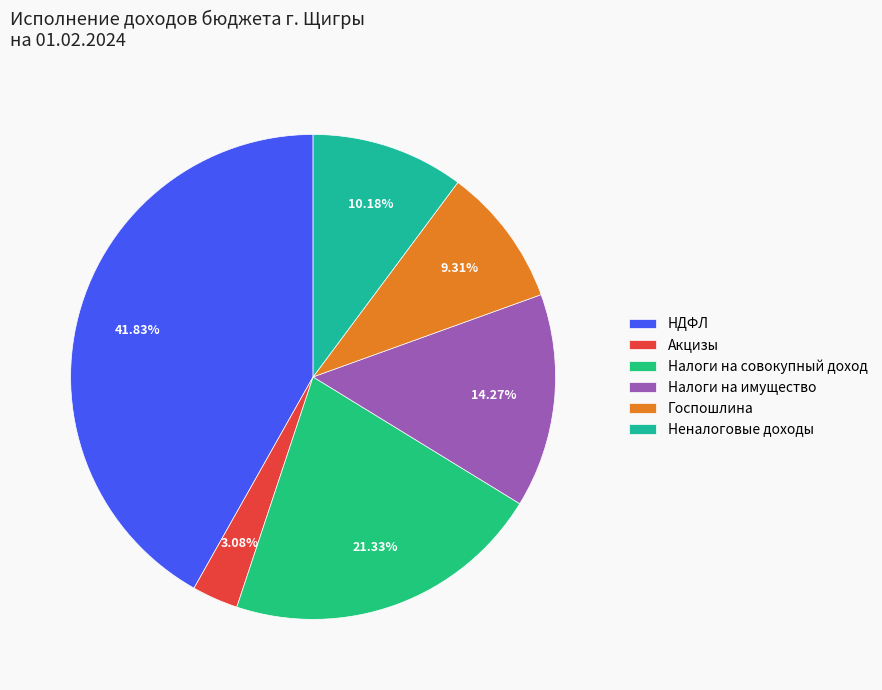

Combined, do Неналоговые доходы and Налоги на совокупный доход account for over 50%?

No